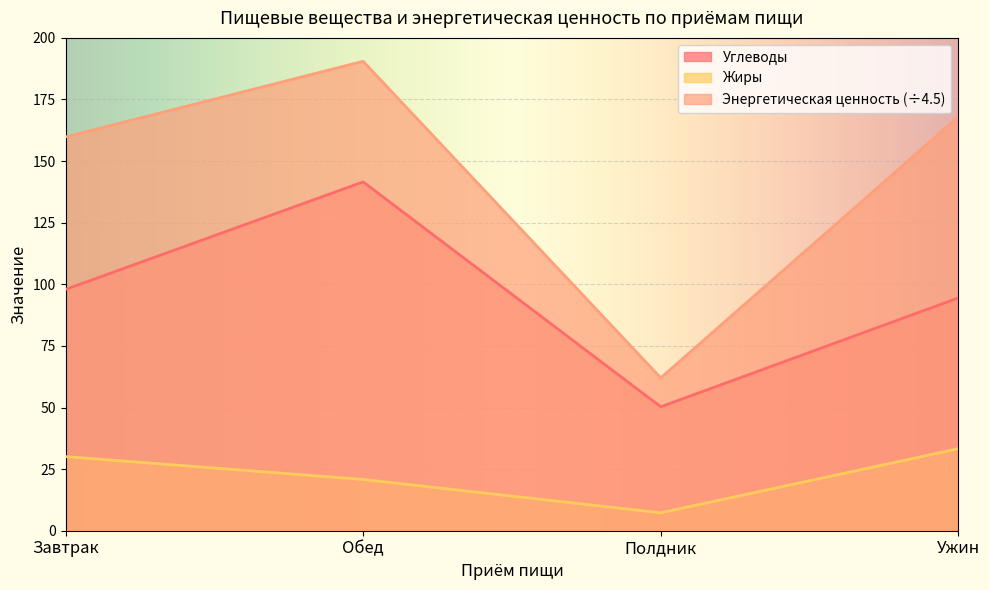

At how many categories does at least one series exceed 165?

2